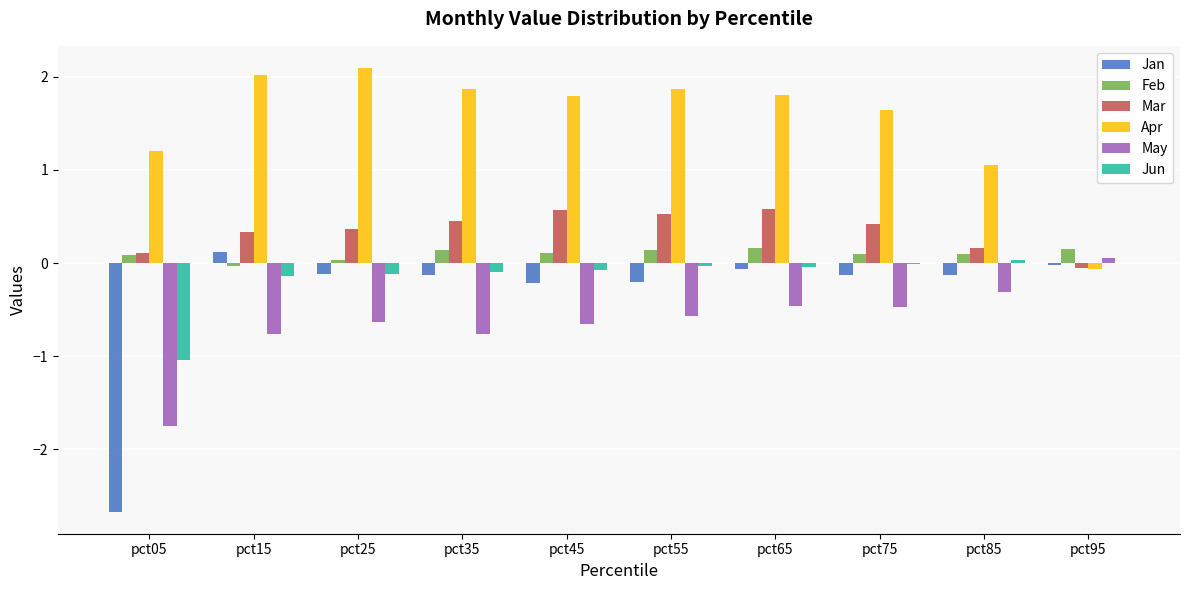

What is the maximum value shown in the chart?

2.1